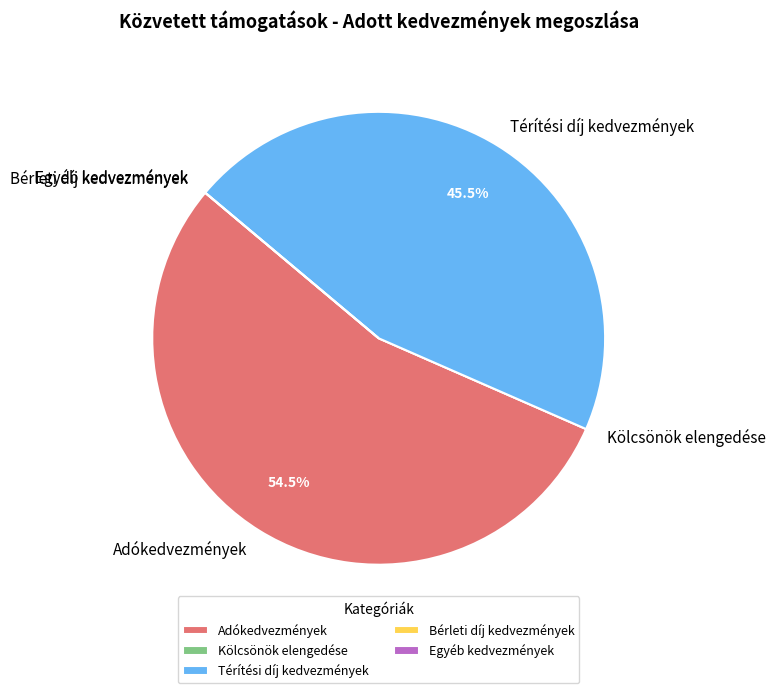

Which slice represents more than half of the pie?

Adókedvezmények